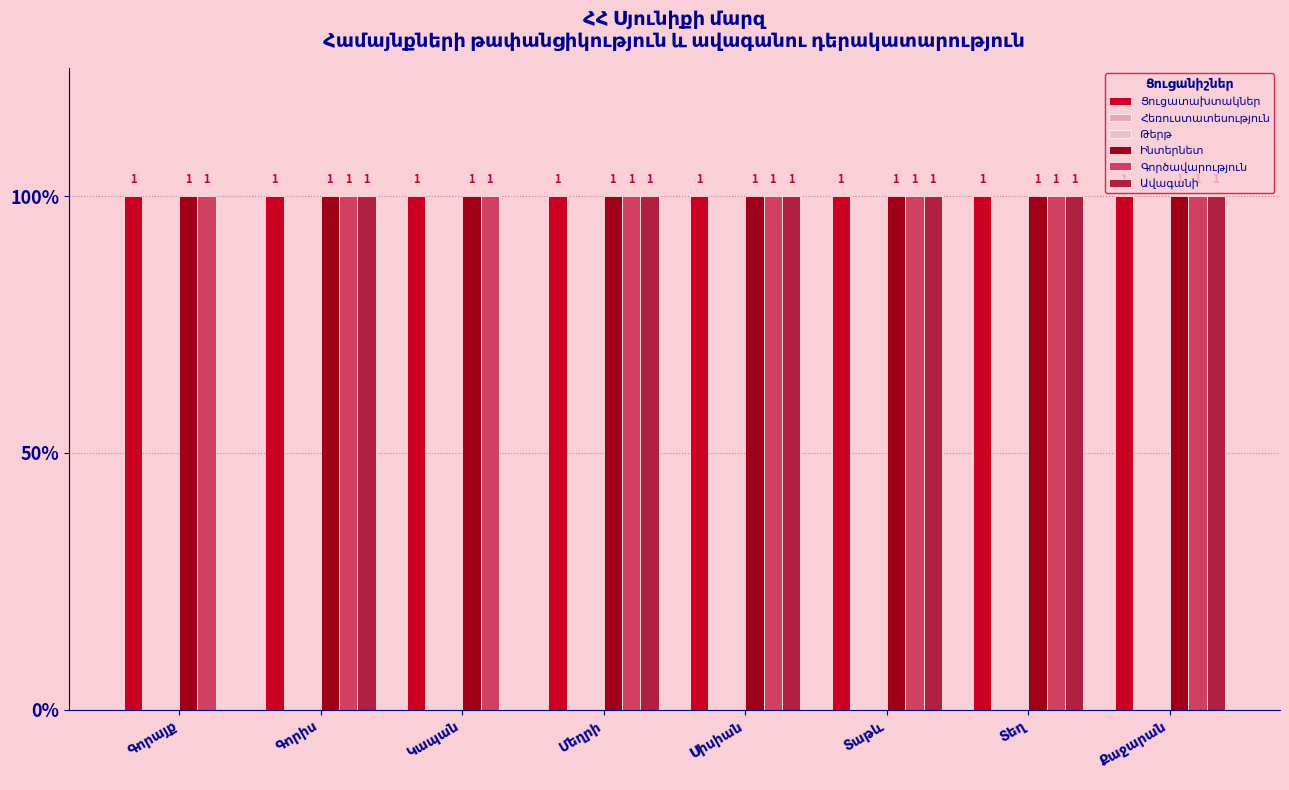

Are the bars horizontal?

No